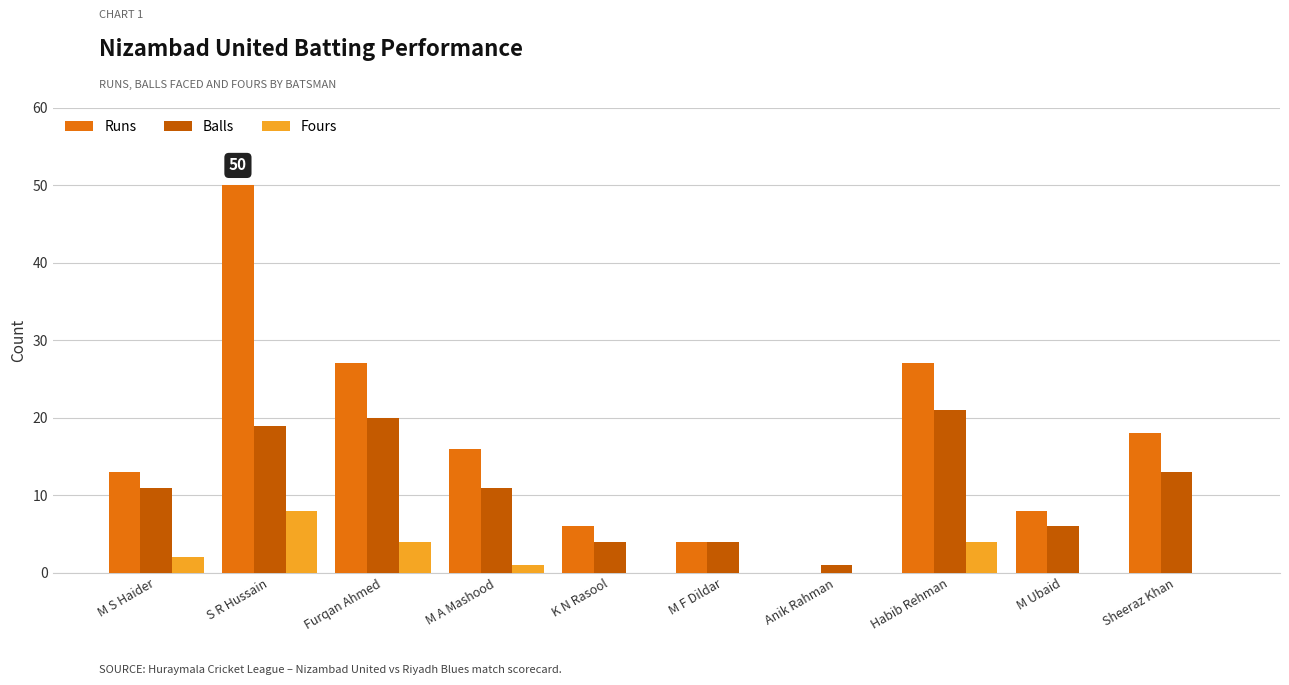

What value does the Balls series have at Habib Rehman?

21